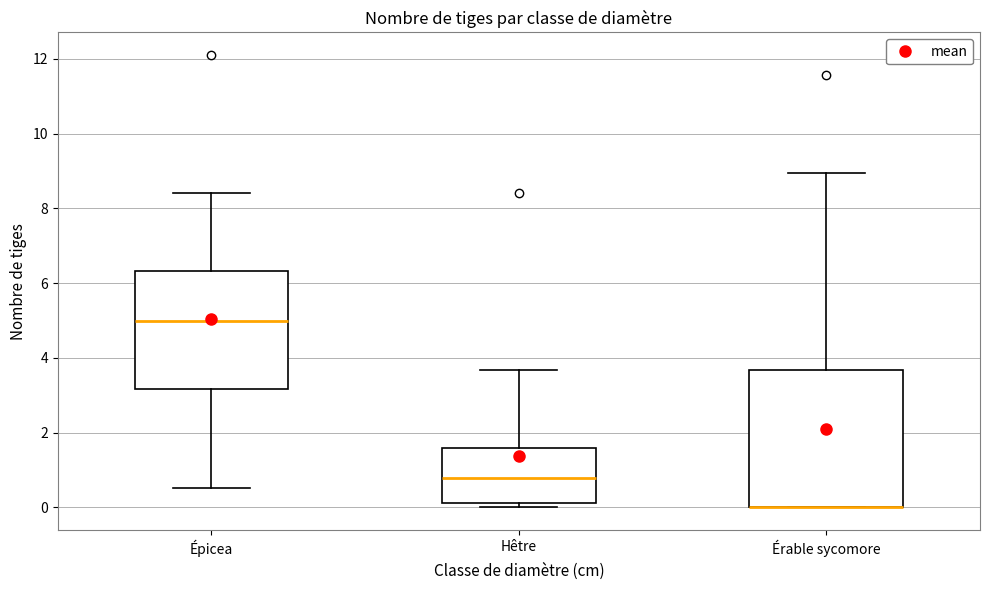

Where does the upper whisker of the box for Érable sycomore end on the y-axis? The values are not printed on the chart, so give them approximately, as read against the axis.

9.0